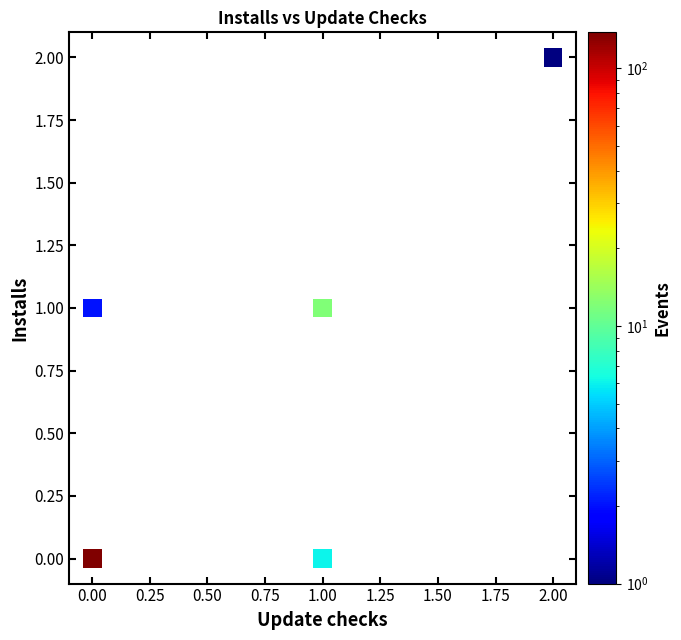

List the coordinates of all points as (X, Y) pairs, reading left to right.

(0, 0)  (0, 1)  (1, 0)  (1, 1)  (2, 2)